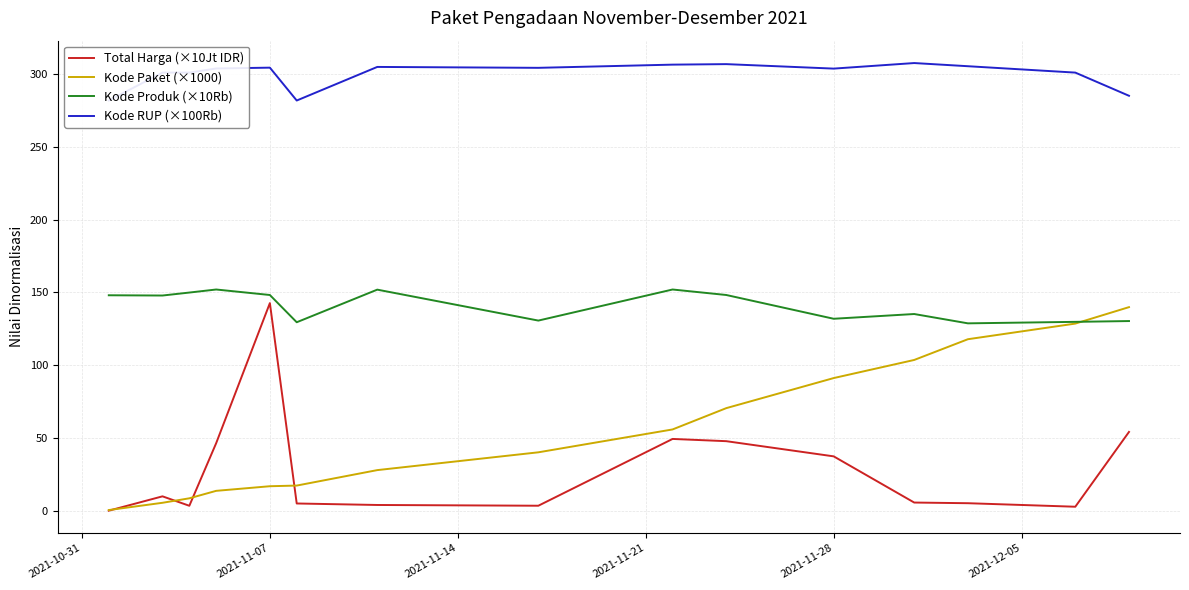

What is the lowest value of the Kode Produk (×10Rb) series?

128.7